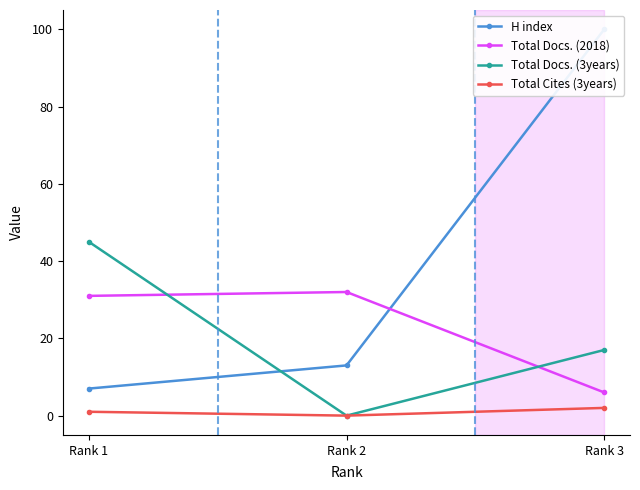

At how many categories does at least one series exceed 68?

1